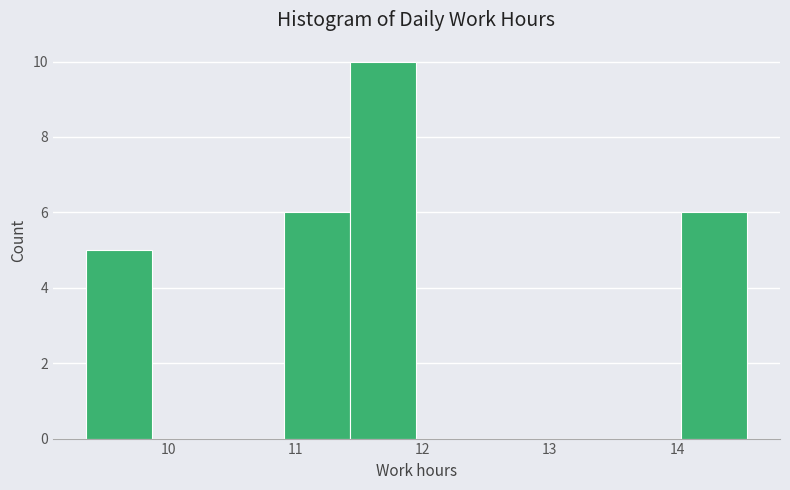

What is the height of the bar covering 9.35 to 9.87 on the x-axis? Neither the bar edges nor the heights are printed on the chart, so give them approximately, as read against the axes.

5